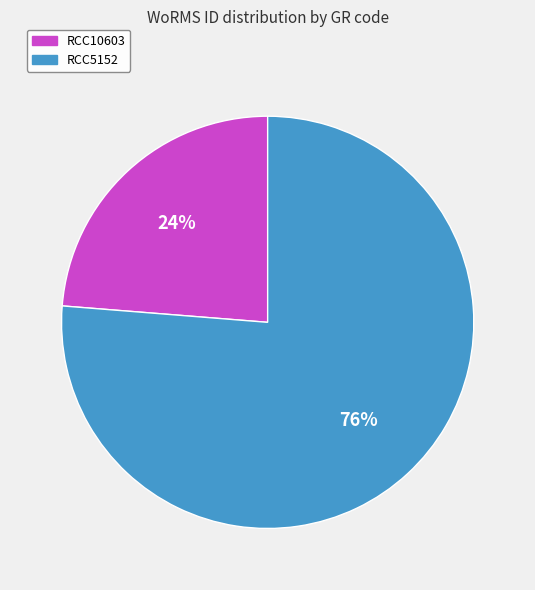

Which category accounts for the majority?

RCC5152